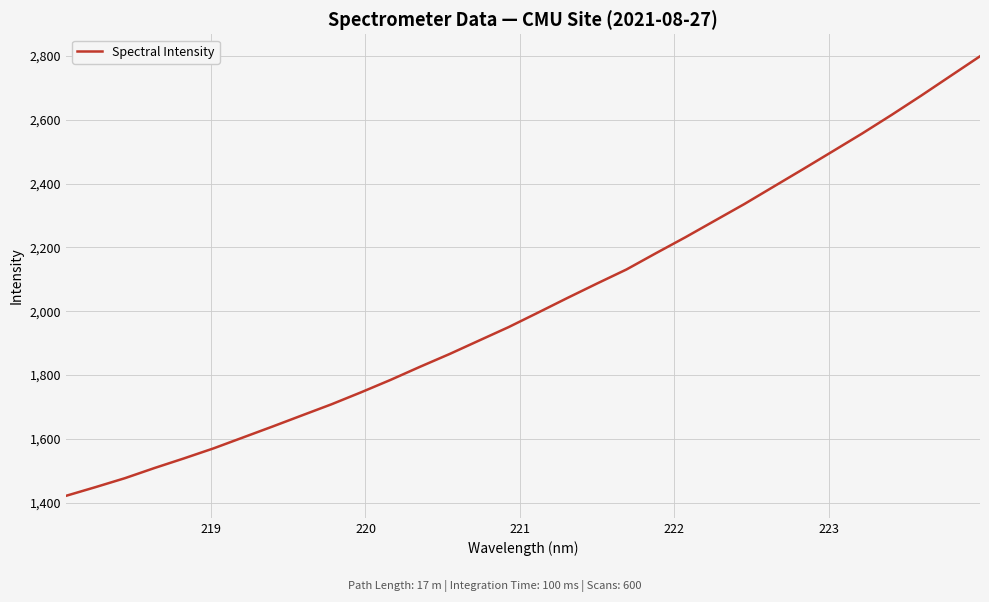

What is the smallest value displayed?

1421.0